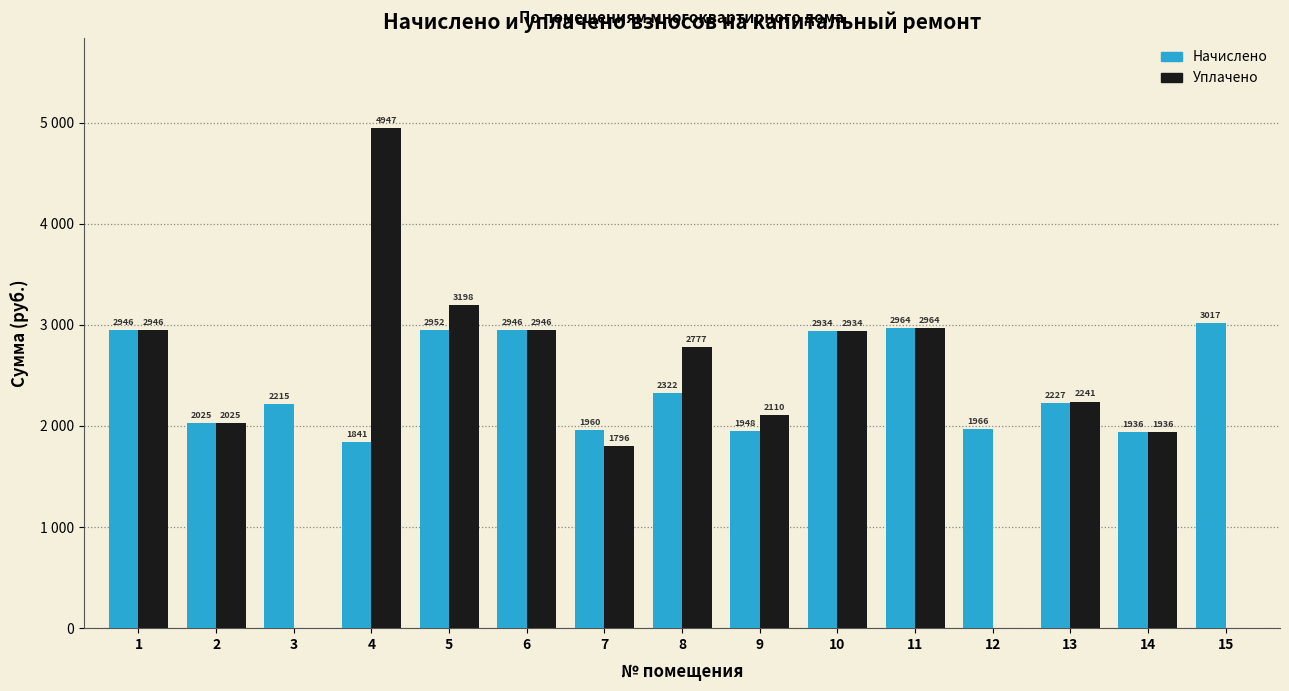

What are all the series names shown in the legend?

Начислено, Уплачено